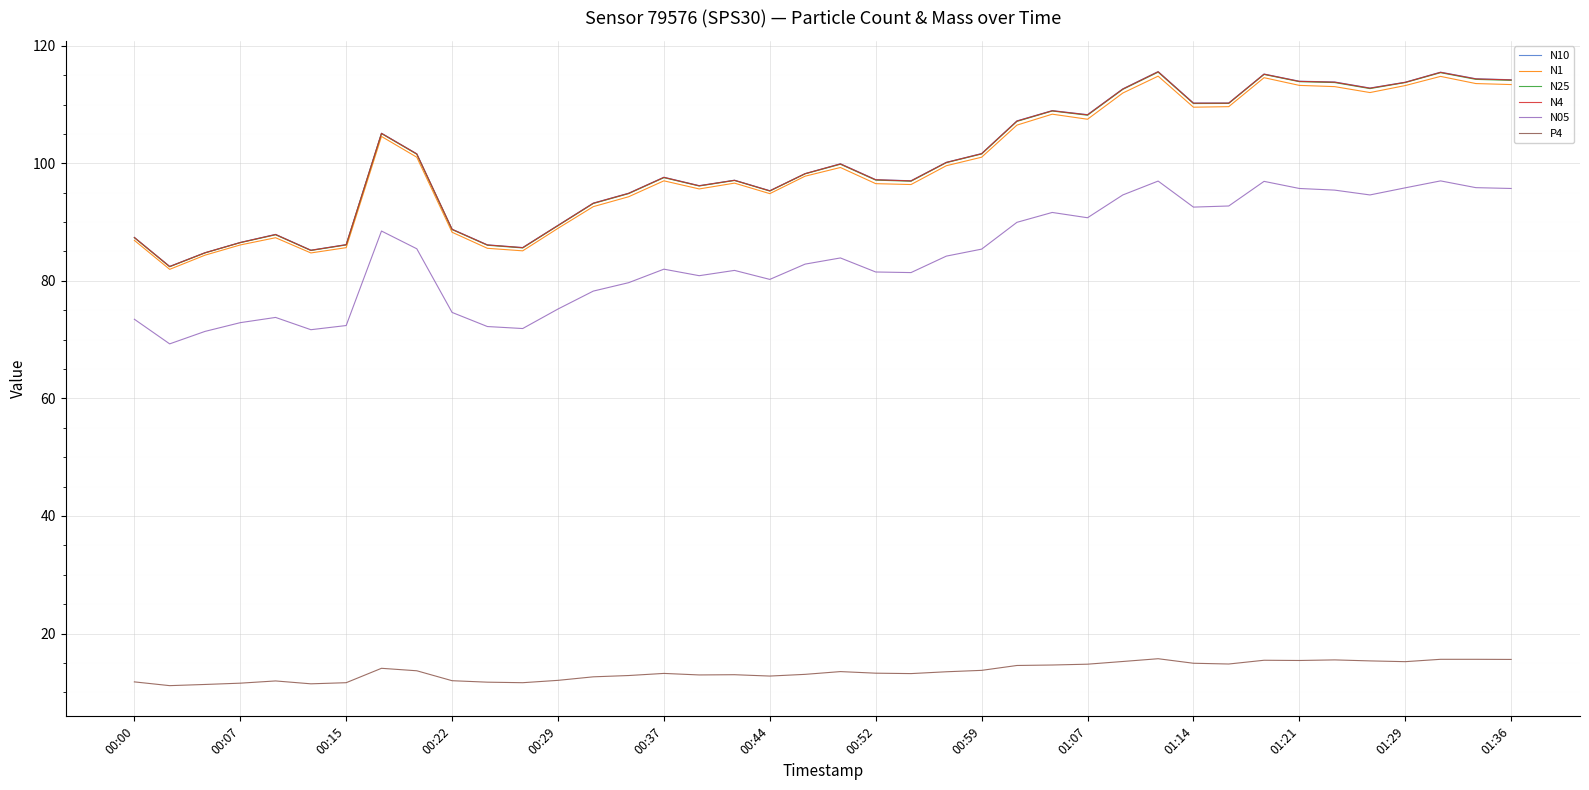

How many distinct data groups are displayed?

6